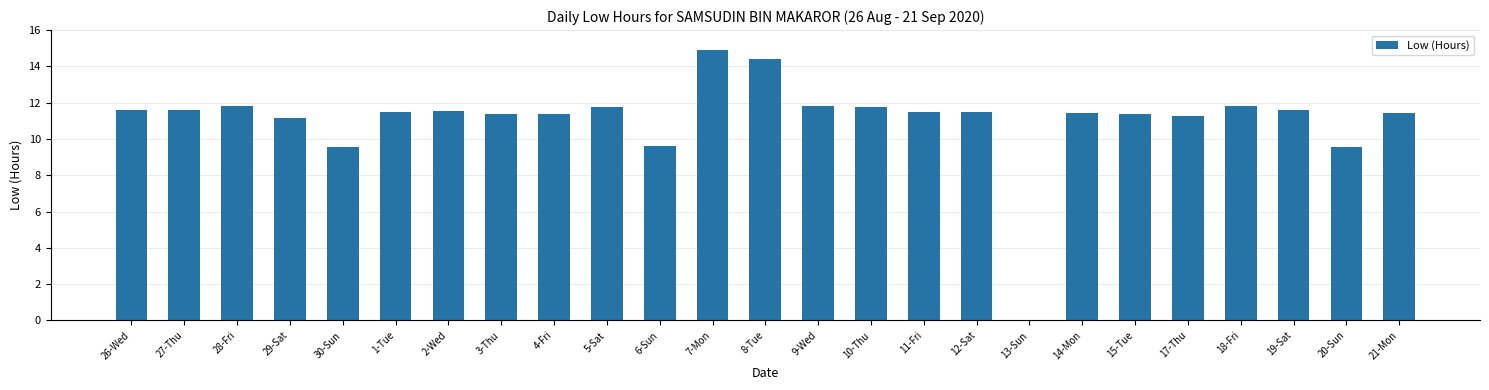

The chart shows a value of 11.3 at 4-Fri. True or false?

True